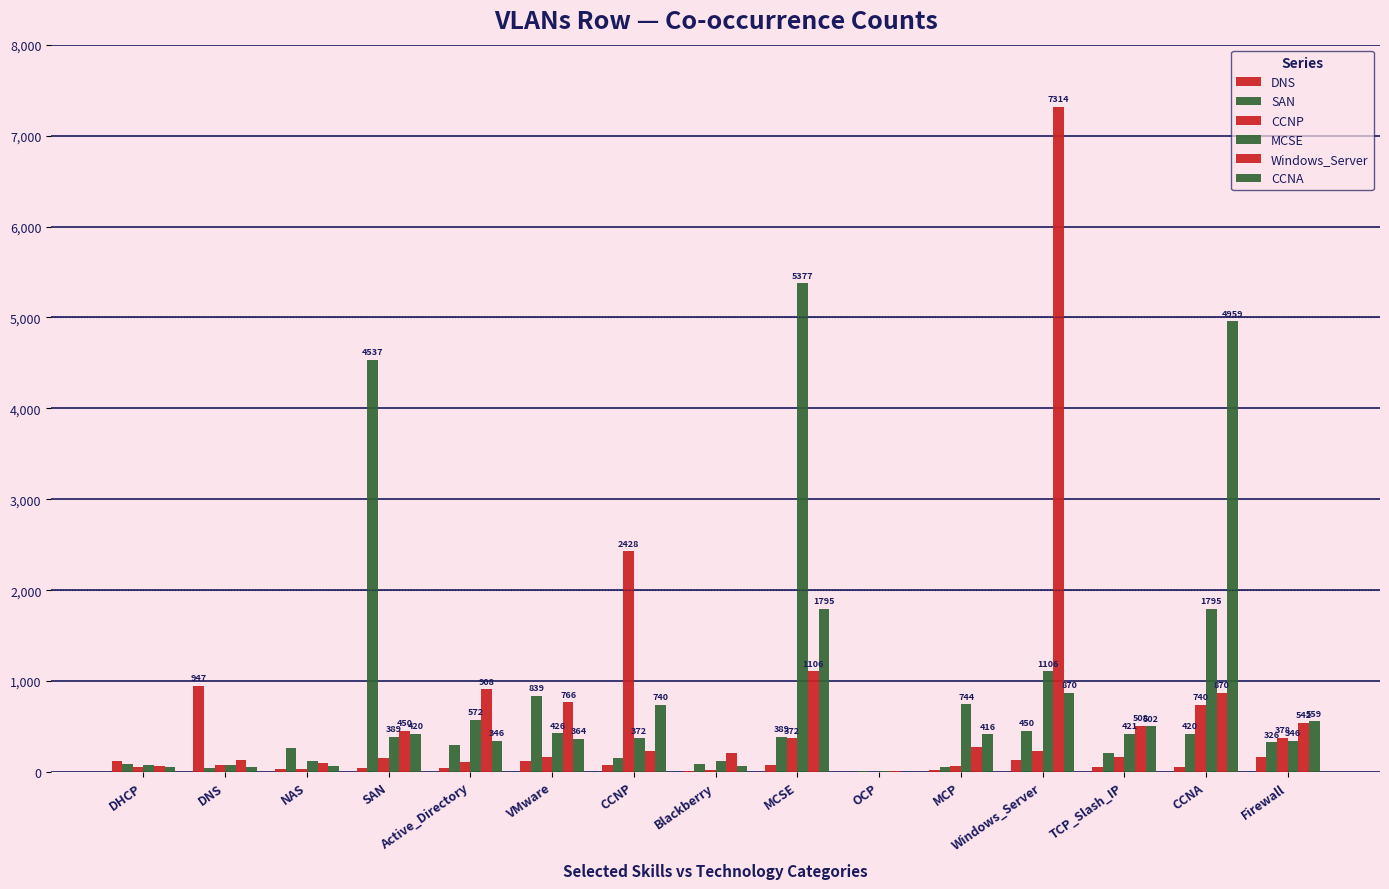

Which label corresponds to the largest value in the chart?

Windows_Server